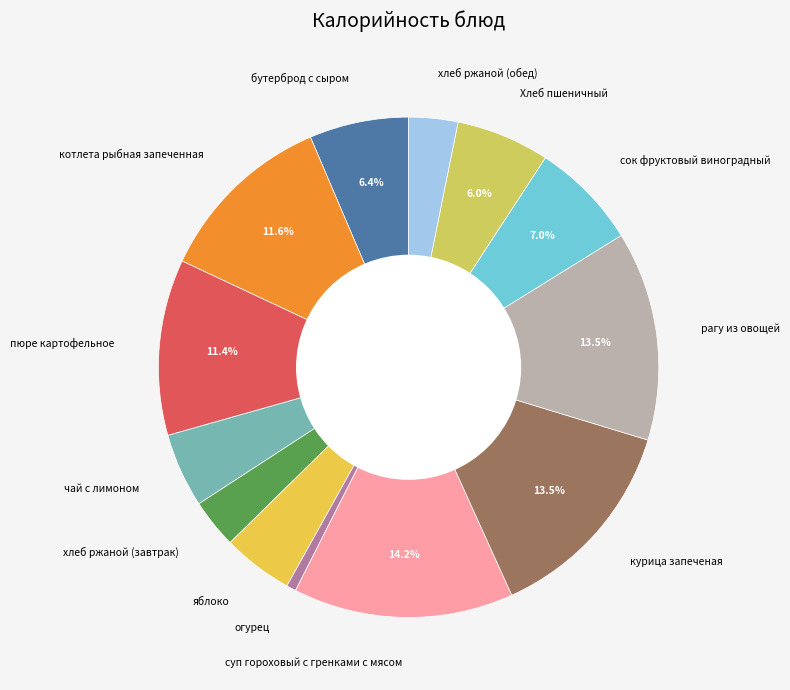

Count the number of slices in the pie.

13